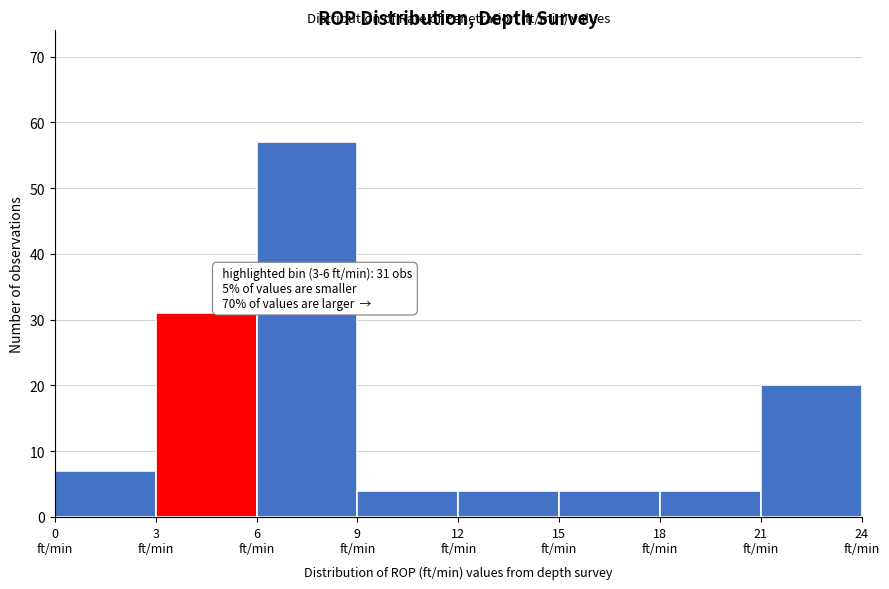

Which range on the x-axis has the tallest bar?

6 to 9